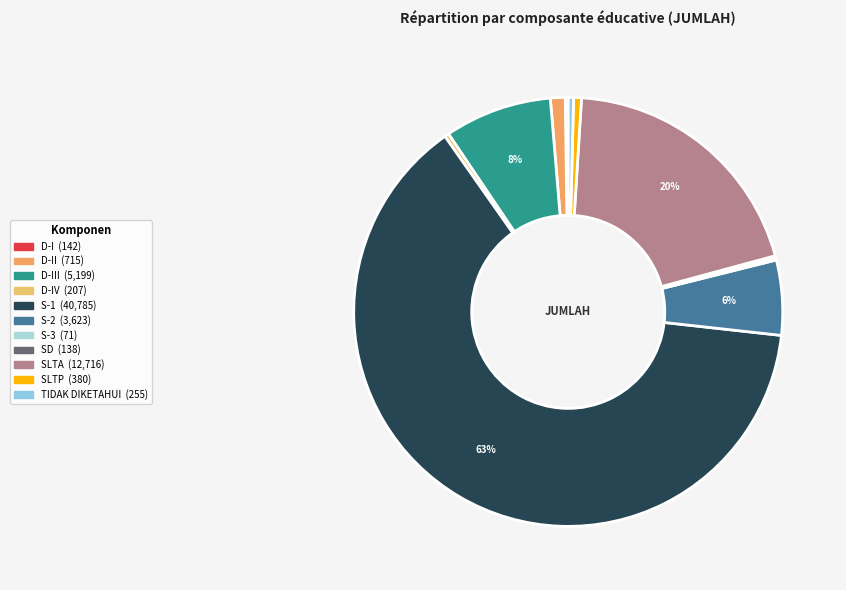

Does any single category account for the majority?

Yes